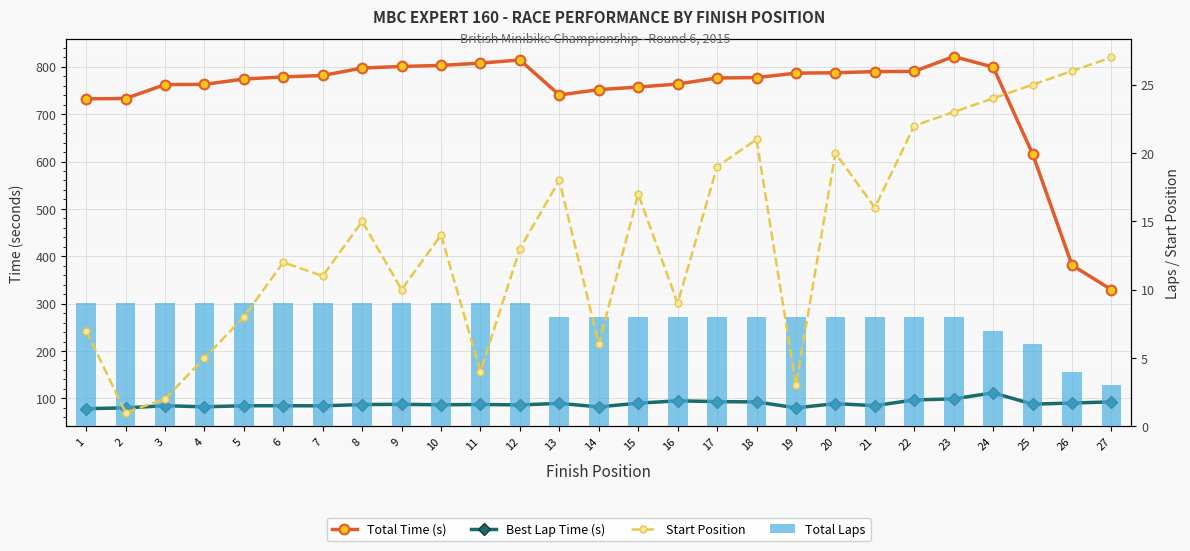

Rank the series by their maximum value, from highest to lowest.

Total Time (s), Best Lap Time (s), Start Position, Total Laps